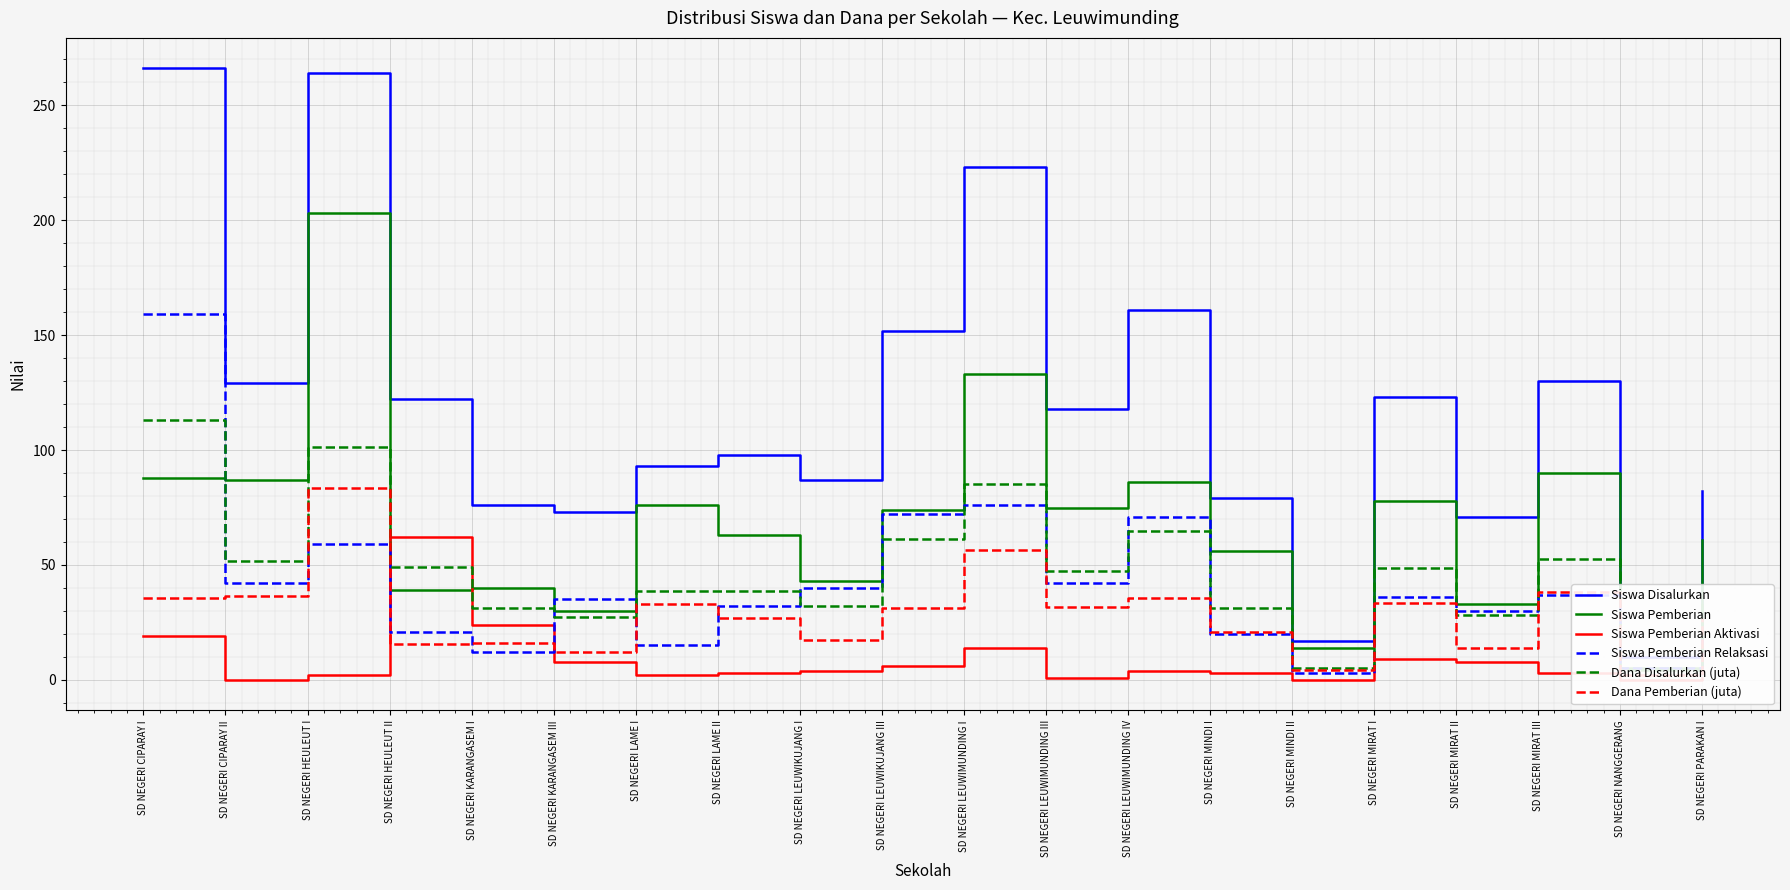

The value of Siswa Pemberian Aktivasi at SD NEGERI MINDI I is 4.0. True or false?

False